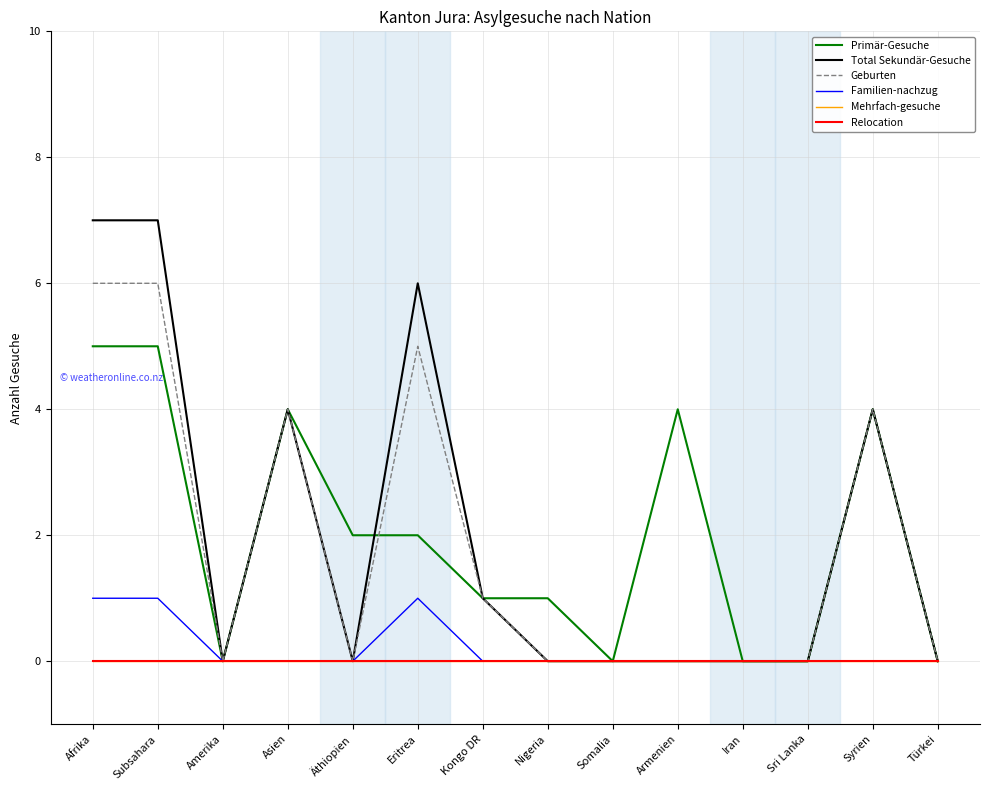

Is the value of Geburten at Äthiopien greater than the value of Relocation at Iran?

No